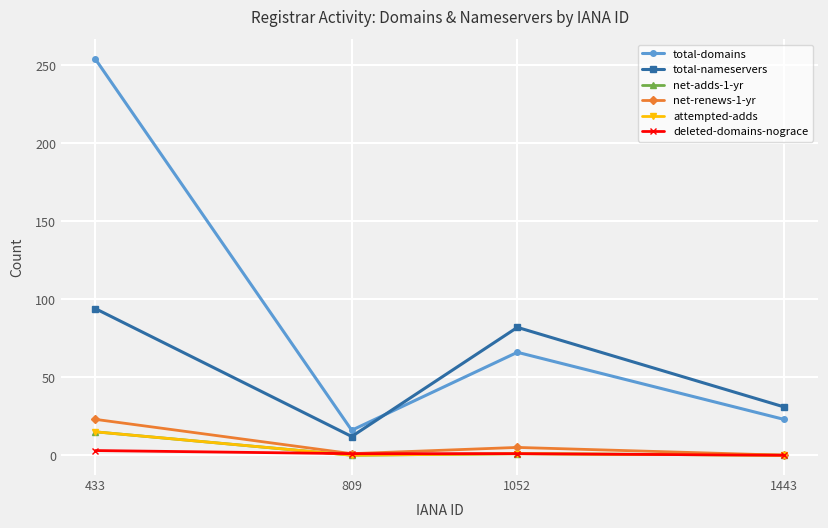

Rank the series by their maximum value, from highest to lowest.

total-domains, total-nameservers, net-renews-1-yr, net-adds-1-yr, attempted-adds, deleted-domains-nograce